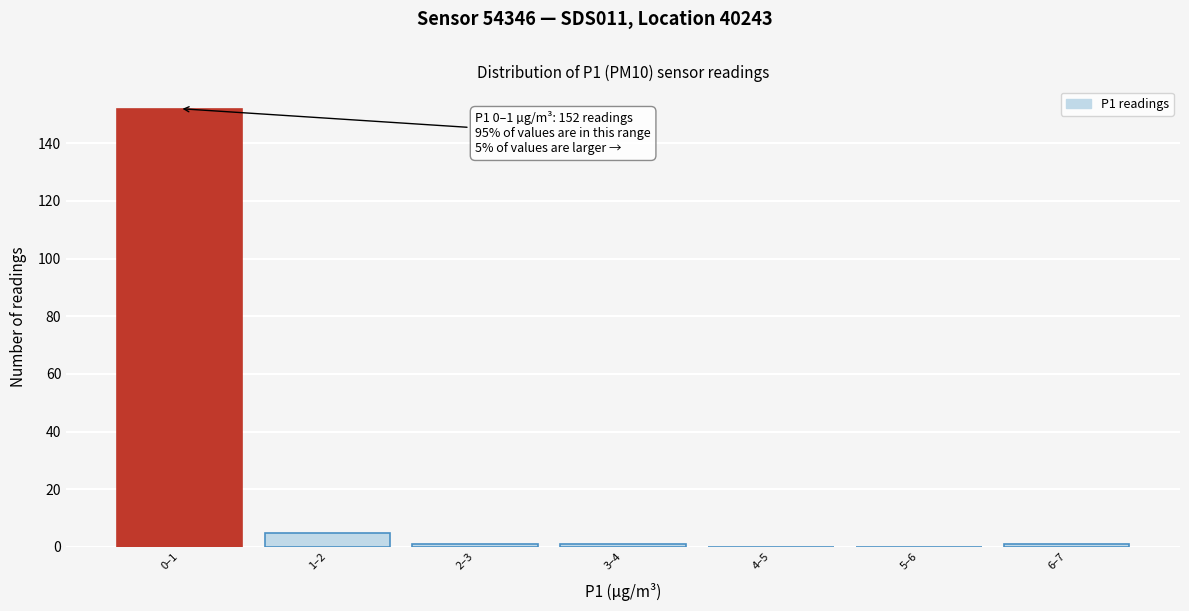

Reading left to right, list all the values displayed in this chart.

0–1=152	1–2=5	2–3=1	3–4=1	4–5=0	5–6=0	6–7=1